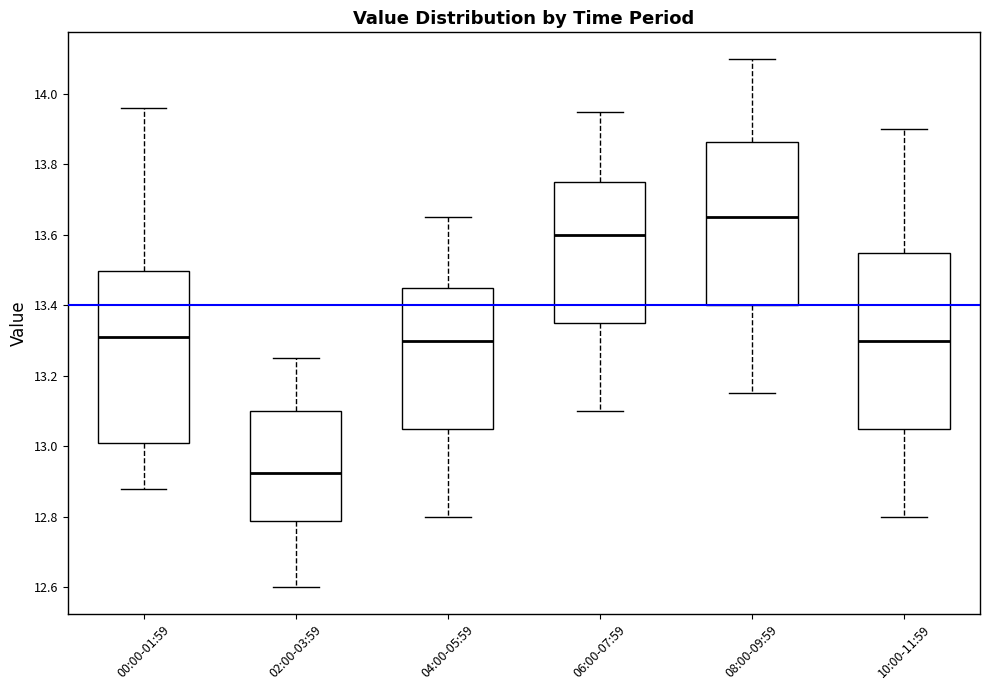

Which box has the lowest median line?

02:00-03:59